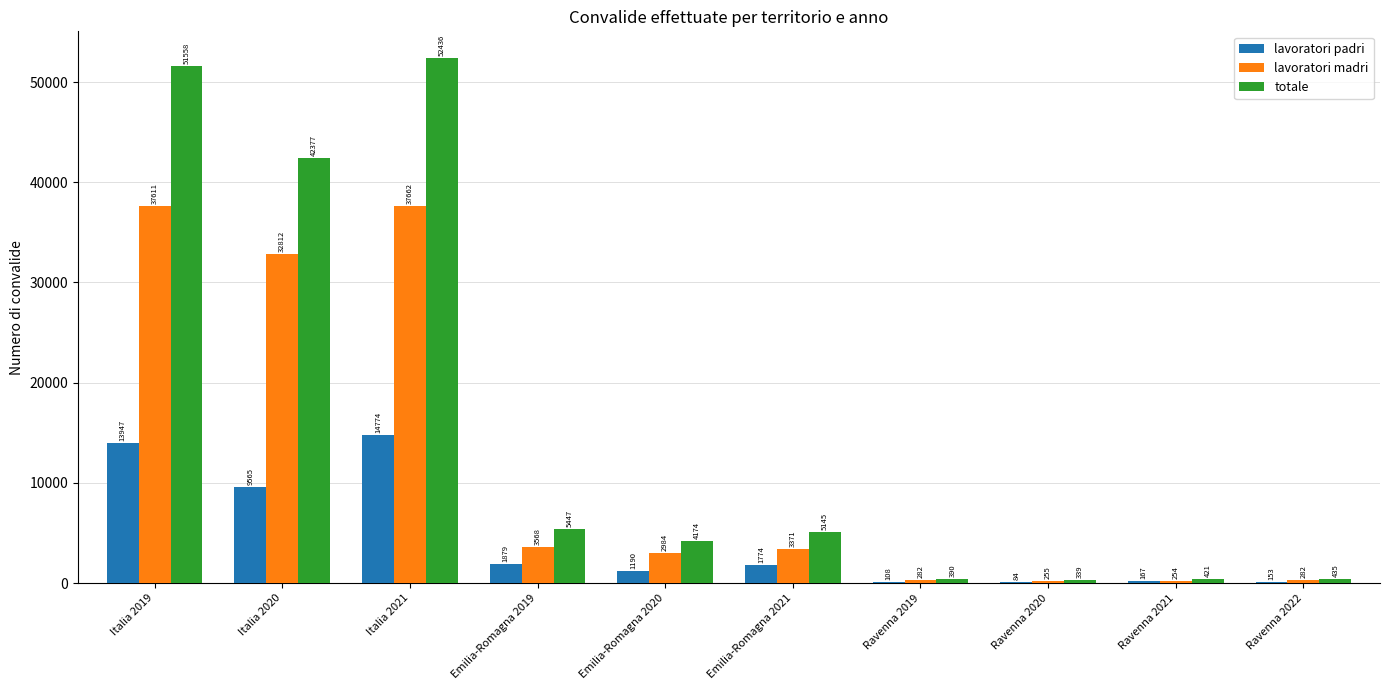

What is the total value across all series at Ravenna 2019?

780